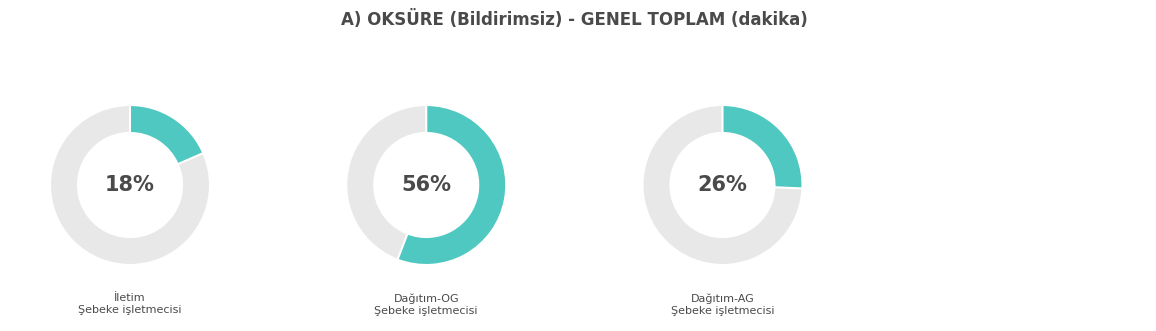

Which category accounts for the majority?

Dağıtım-OG - Şebeke işletmecisi